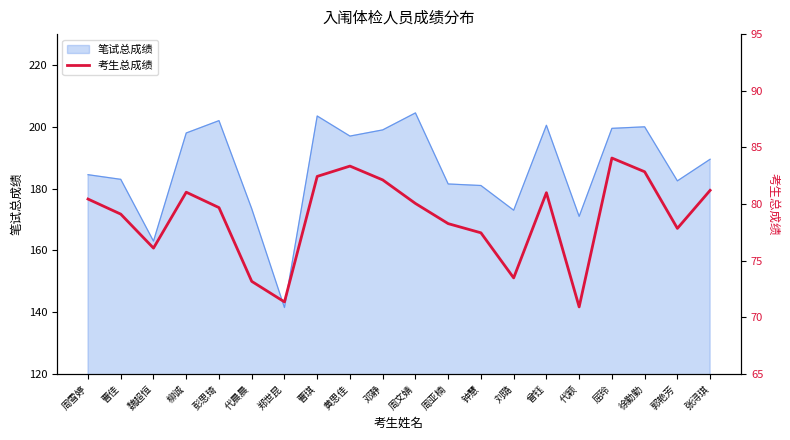

Which category has the lowest value in the 笔试总成绩 series?

郑世昆